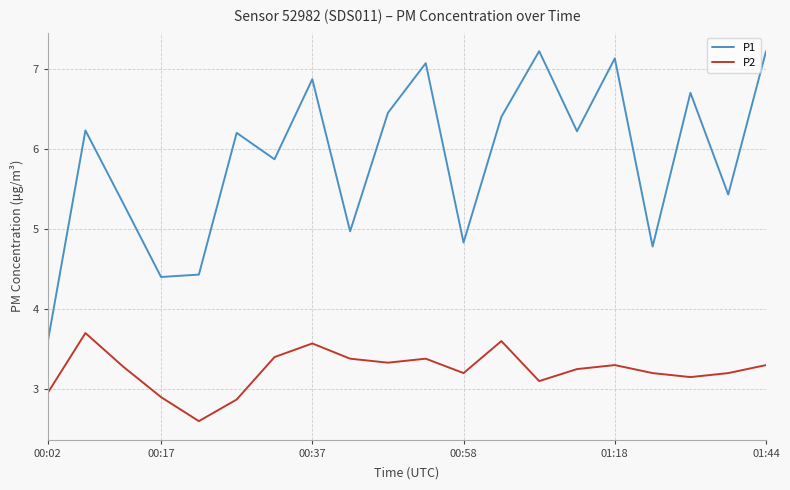

True or false: P2 and P1 intersect in this chart.

False